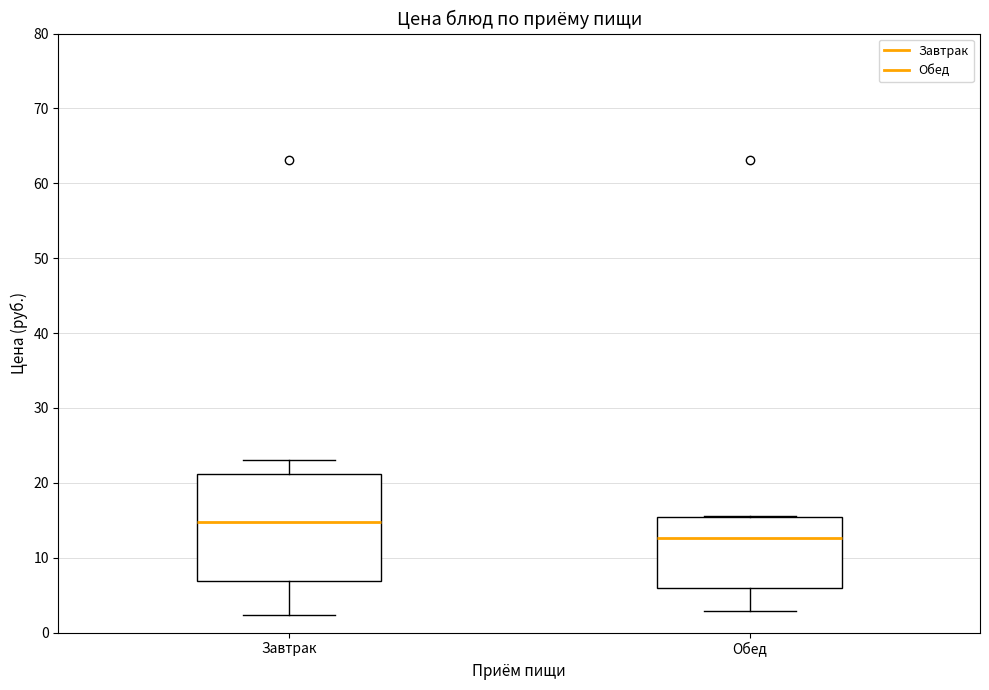

Where does the median line of the box for Завтрак sit on the y-axis? The values are not printed on the chart, so give them approximately, as read against the axis.

15